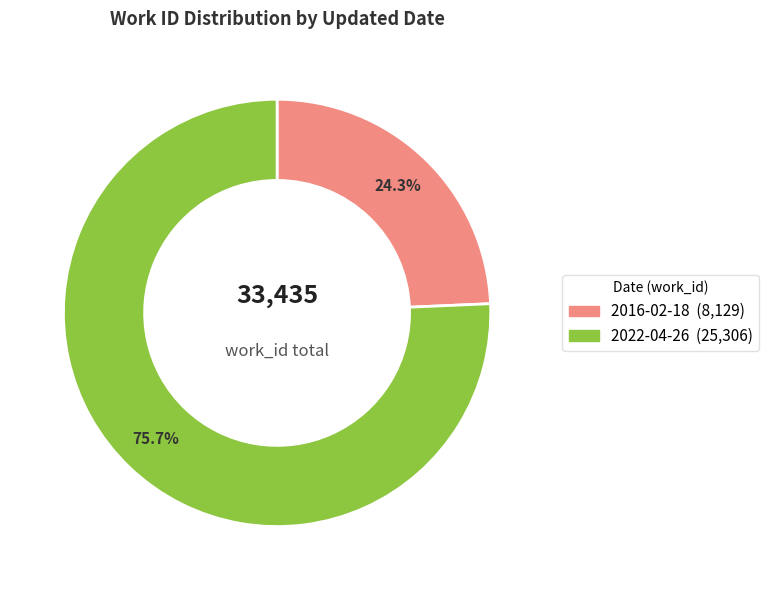

What percentage is NOT represented by 2022-04-26?

24.3%